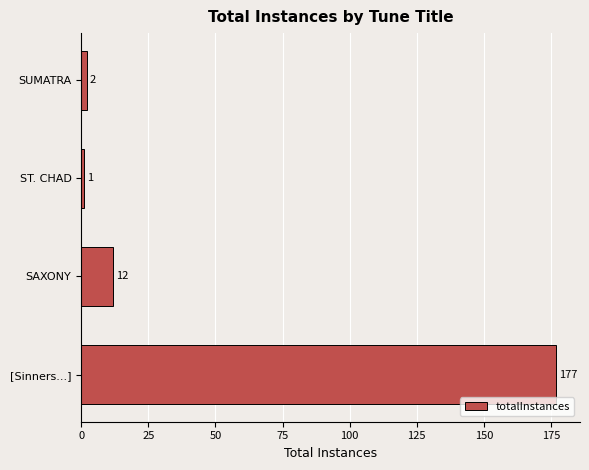

List the labels in order of value, largest first.

[Sinners...], SAXONY, SUMATRA, ST. CHAD